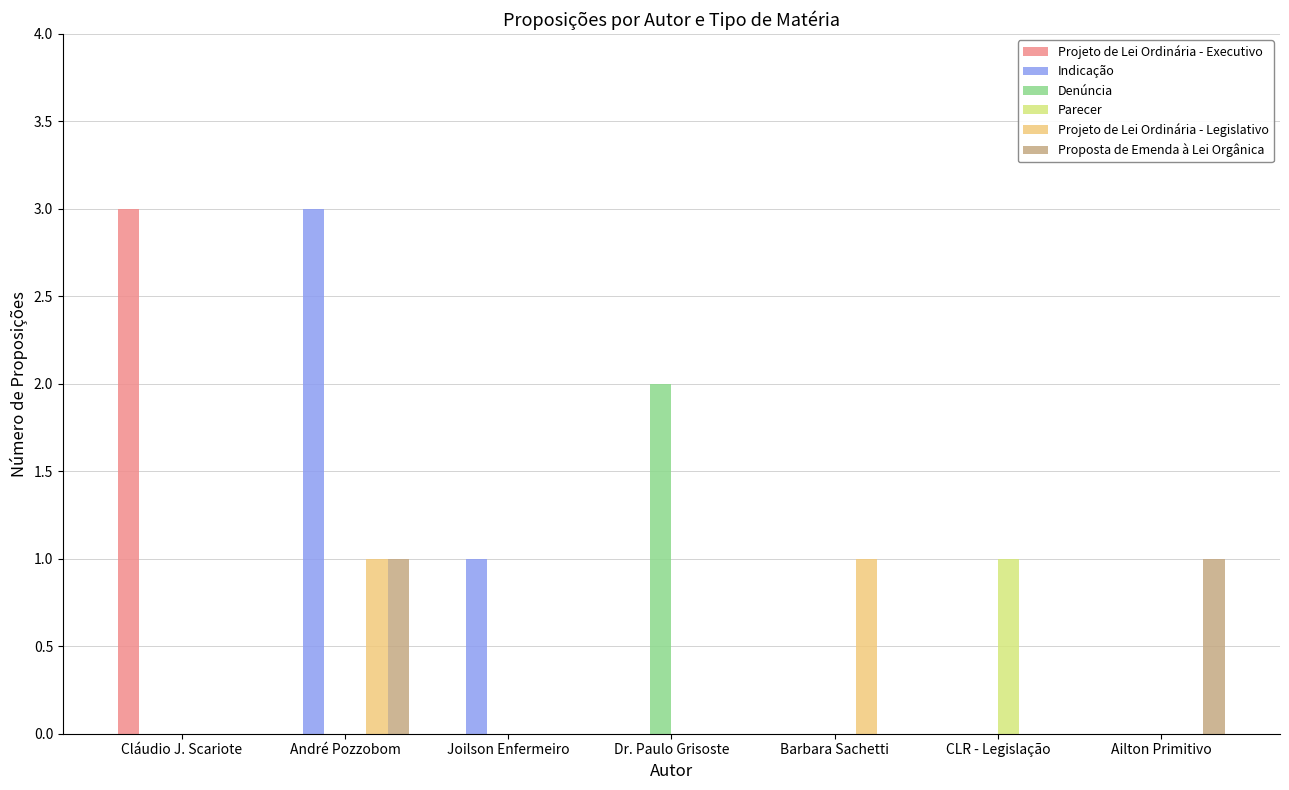

Reading right to left, what are all the values shown in this chart?

Projeto de Lei Ordinária - Executivo: 0	0	0	0	0	0	3
Indicação: 0	0	0	0	1	3	0
Denúncia: 0	0	0	2	0	0	0
Parecer: 0	1	0	0	0	0	0
Projeto de Lei Ordinária - Legislativo: 0	0	1	0	0	1	0
Proposta de Emenda à Lei Orgânica: 1	0	0	0	0	1	0